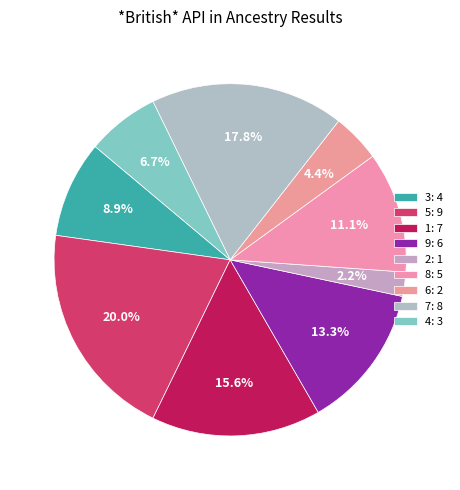

To the nearest percent, what is the difference between the largest and smallest slice percentages?

18%